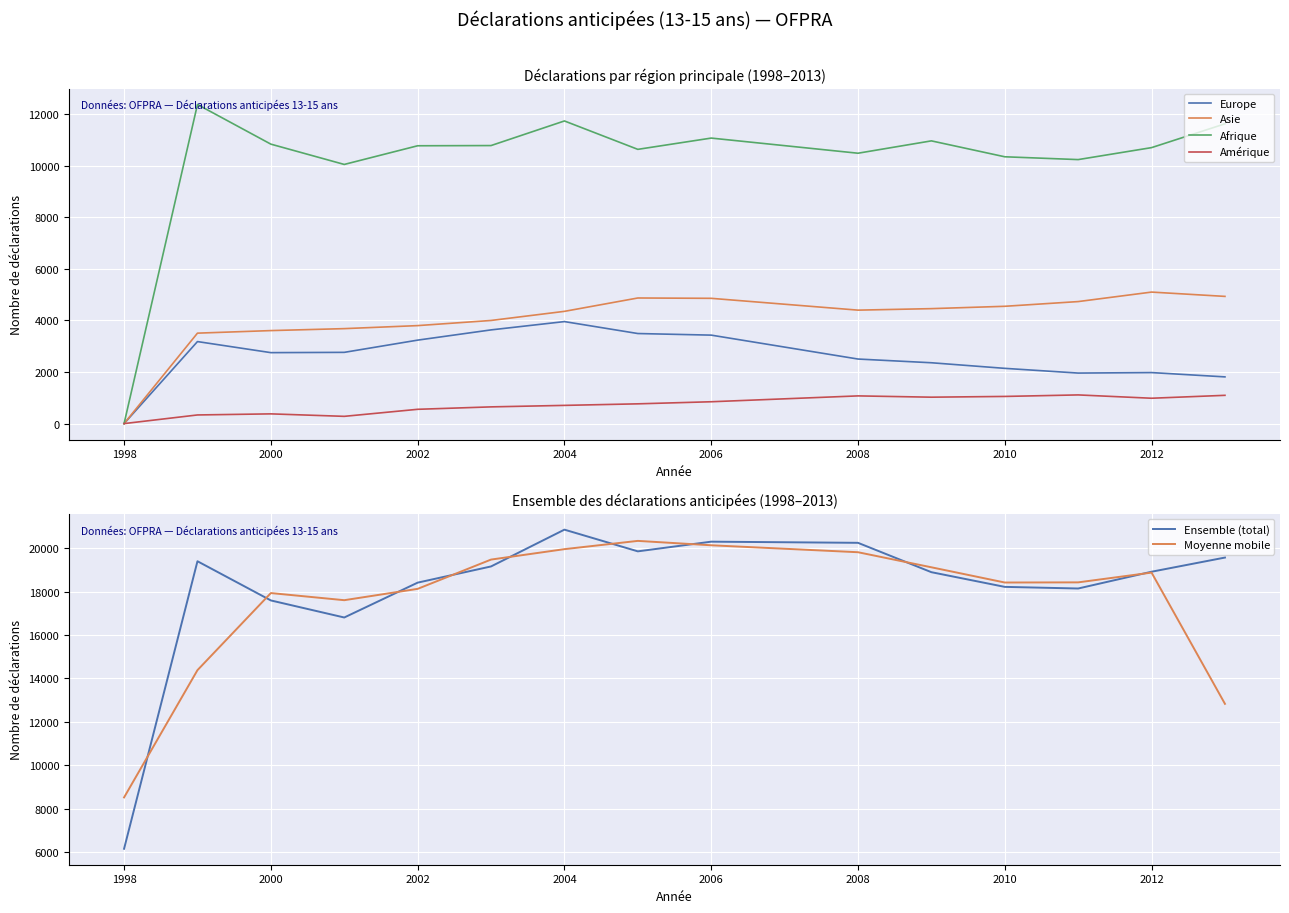

The Europe series shows 865.5 at 2008. True or false?

False